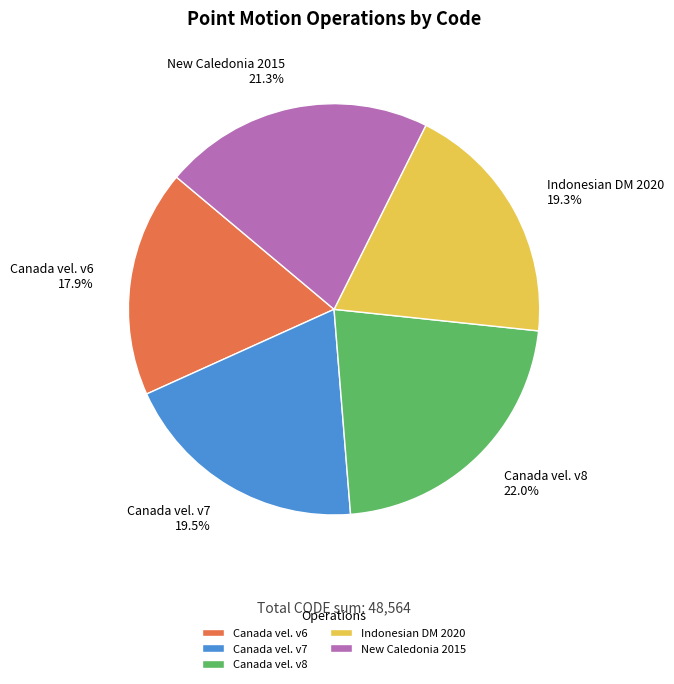

Count the number of slices in the pie.

5